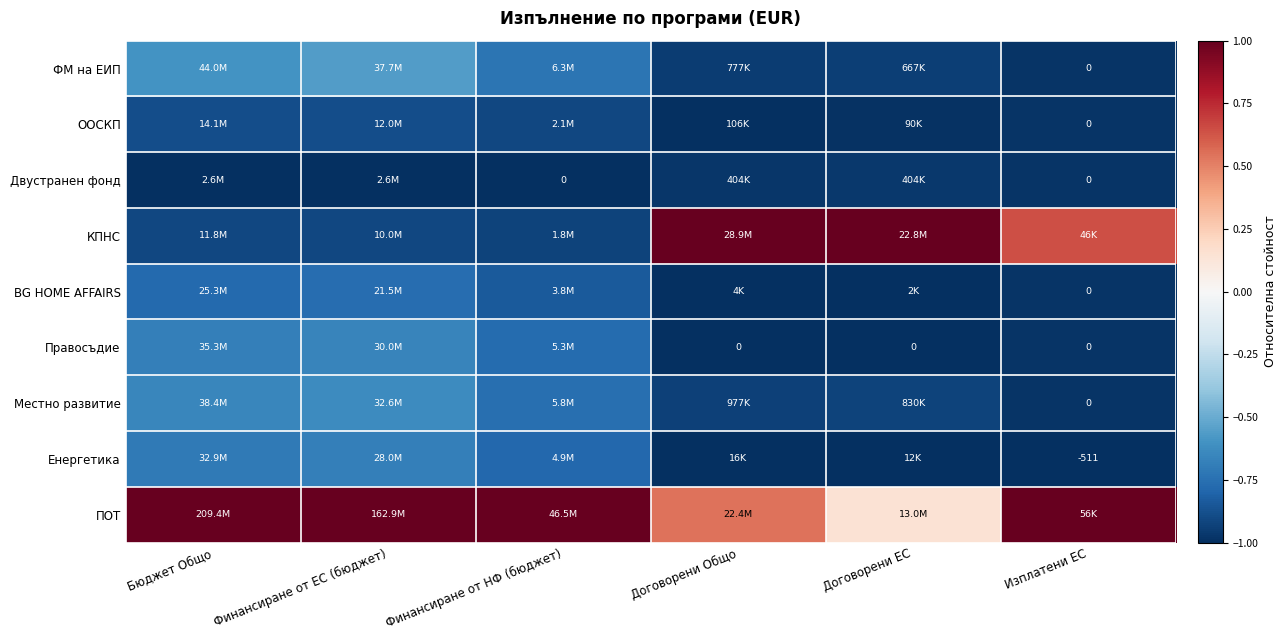

What is the difference between the maximum and minimum values in the BG HOME AFFAIRS series?

0.2